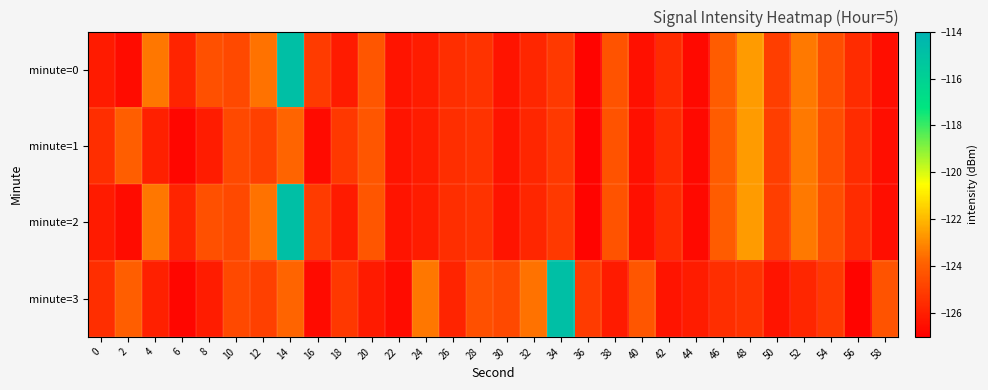

What is the total value across all series at 52?

-495.8